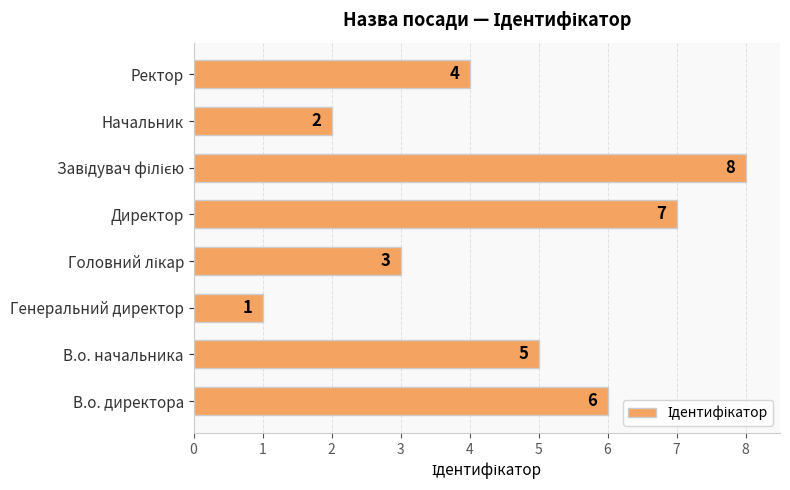

What is the greatest value displayed?

8